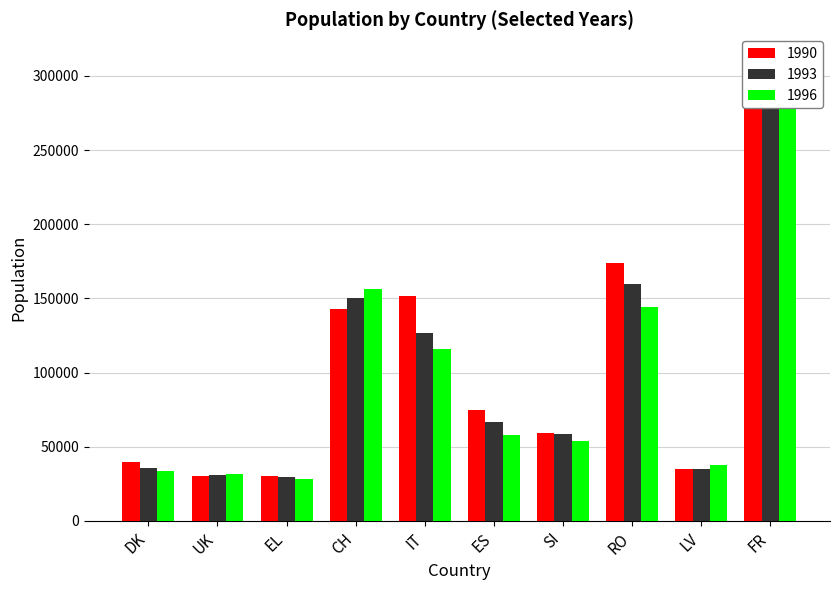

What is the approximate value of 1993 at UK?

31039